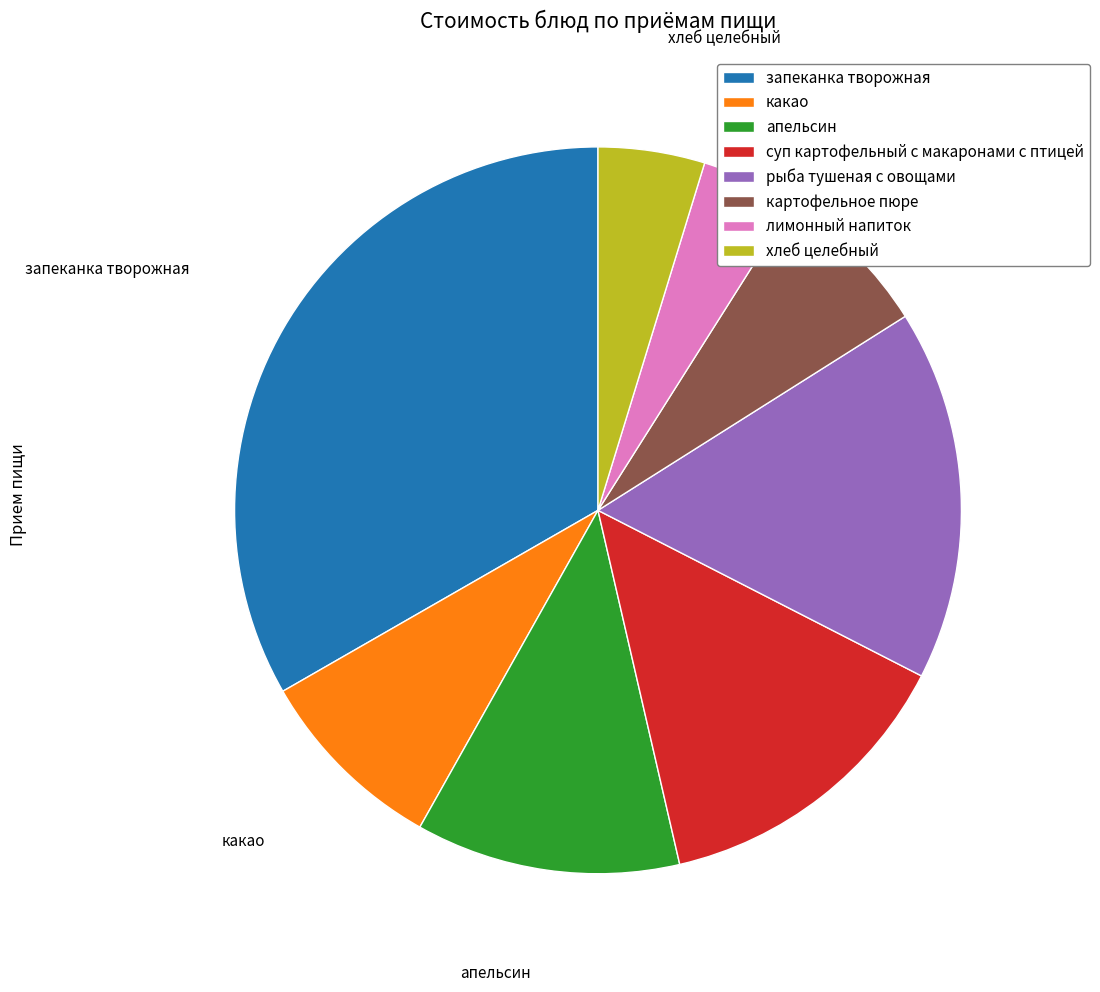

What is the largest slice in the pie chart?

запеканка творожная